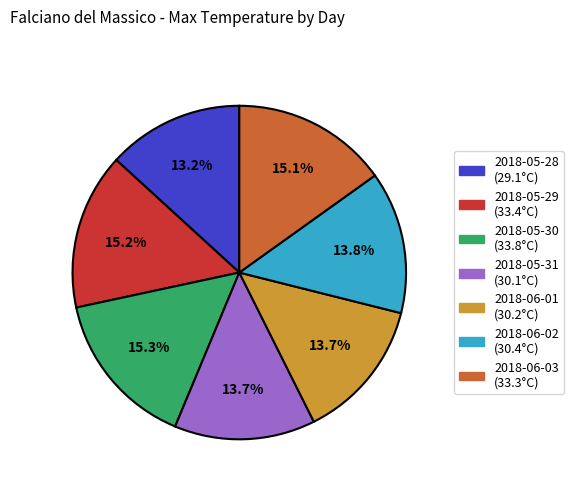

Which has a higher value, 2018-05-31 (30.1°C) or 2018-05-30 (33.8°C)?

2018-05-30 (33.8°C)